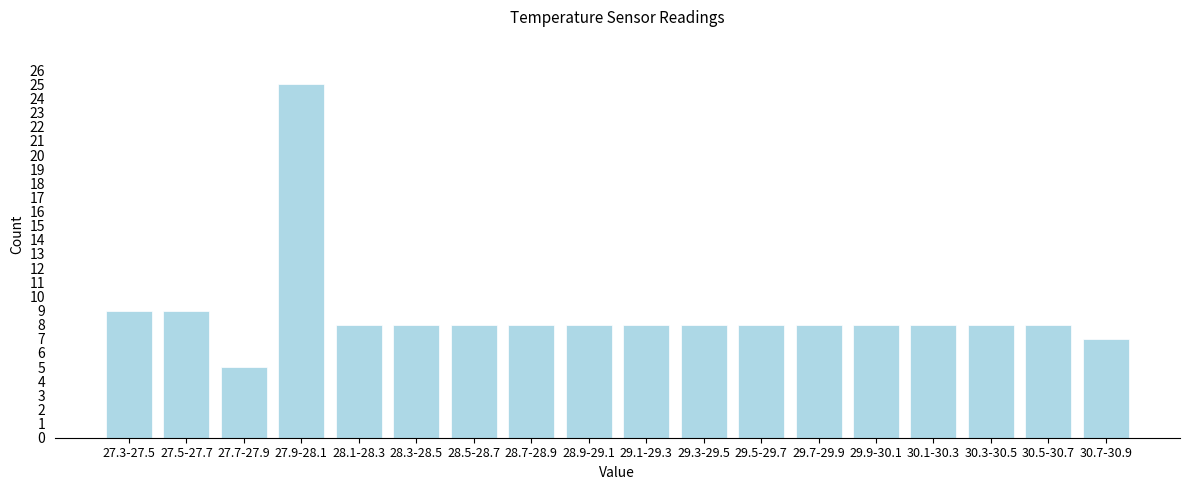

Reading left to right, list all the values displayed in this chart.

9	9	5	25	8	8	8	8	8	8	8	8	8	8	8	8	8	7